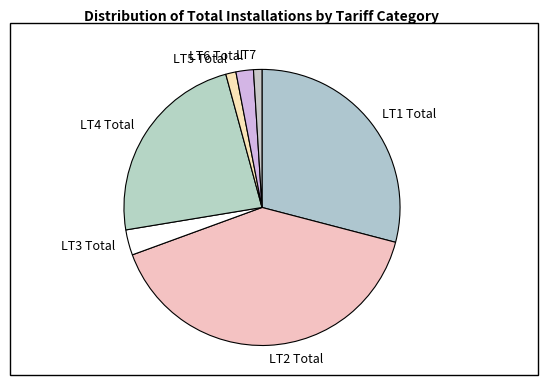

Between LT4 Total and LT3 Total, which is larger?

LT4 Total